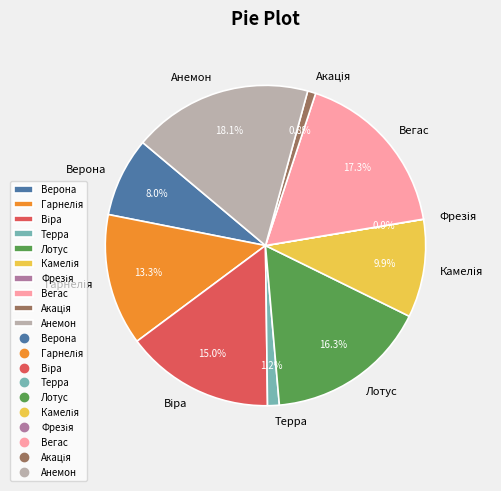

Which slice is the largest?

Анемон